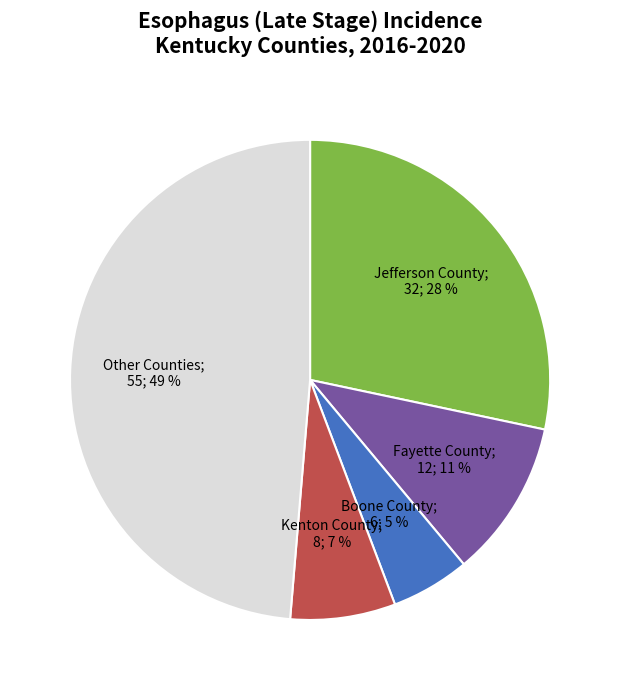

To the nearest percent, what is the average slice percentage?

20%